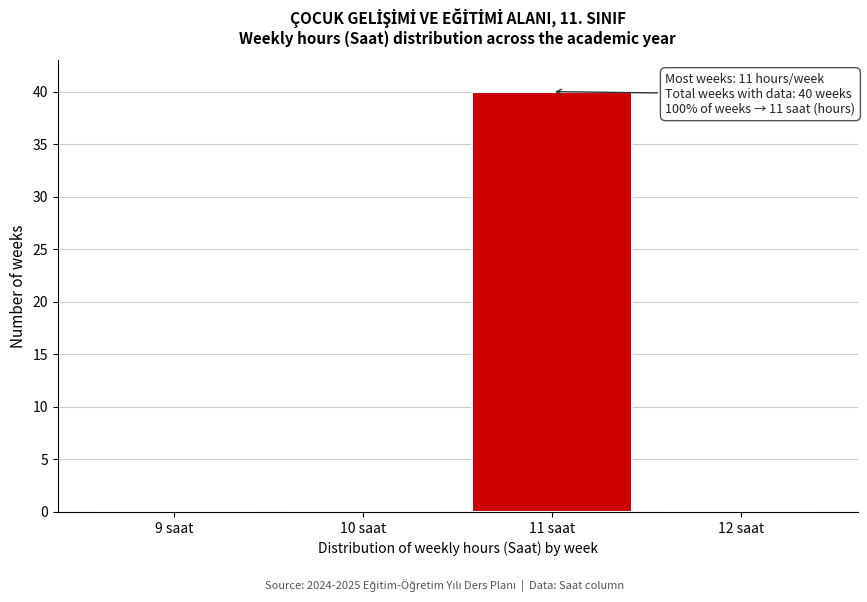

Reading left to right, transcribe all the data shown in this chart.

9 saat=0	10 saat=0	11 saat=40	12 saat=0